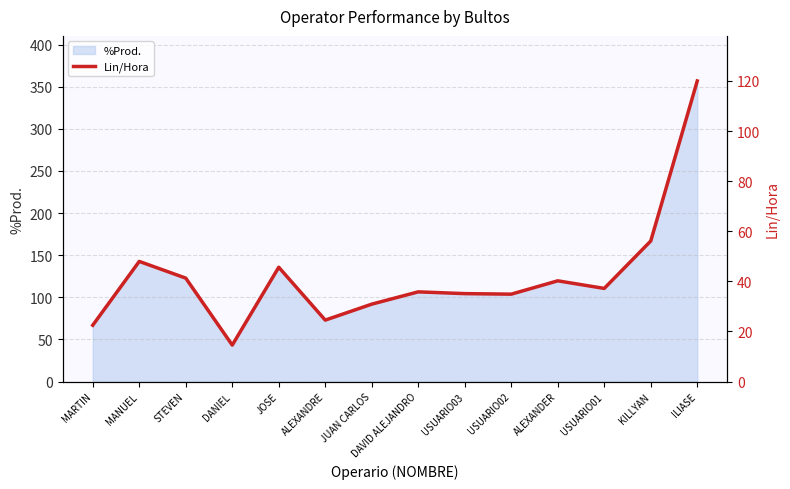

What position from the left is USUARIO02?

10